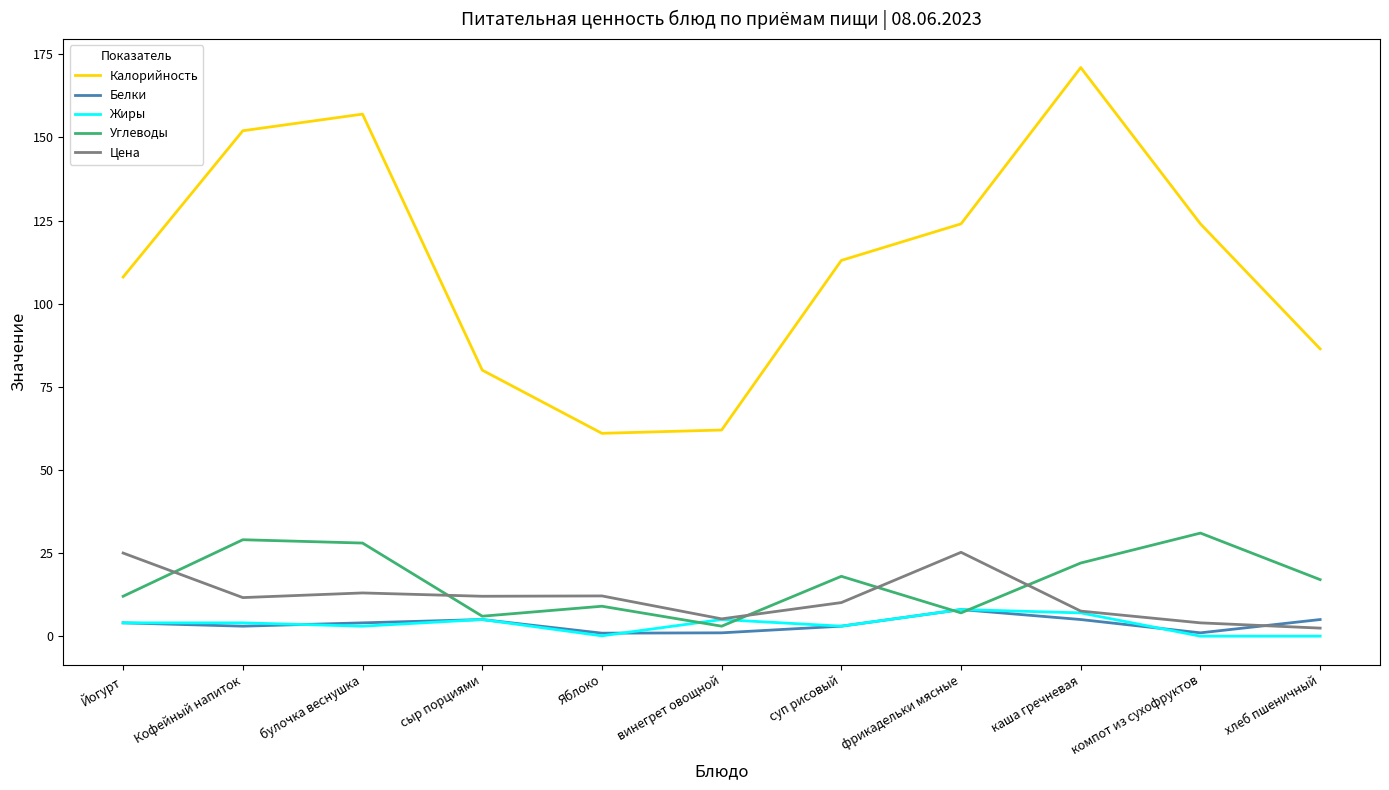

Which category has the highest value in the Калорийность series?

каша гречневая